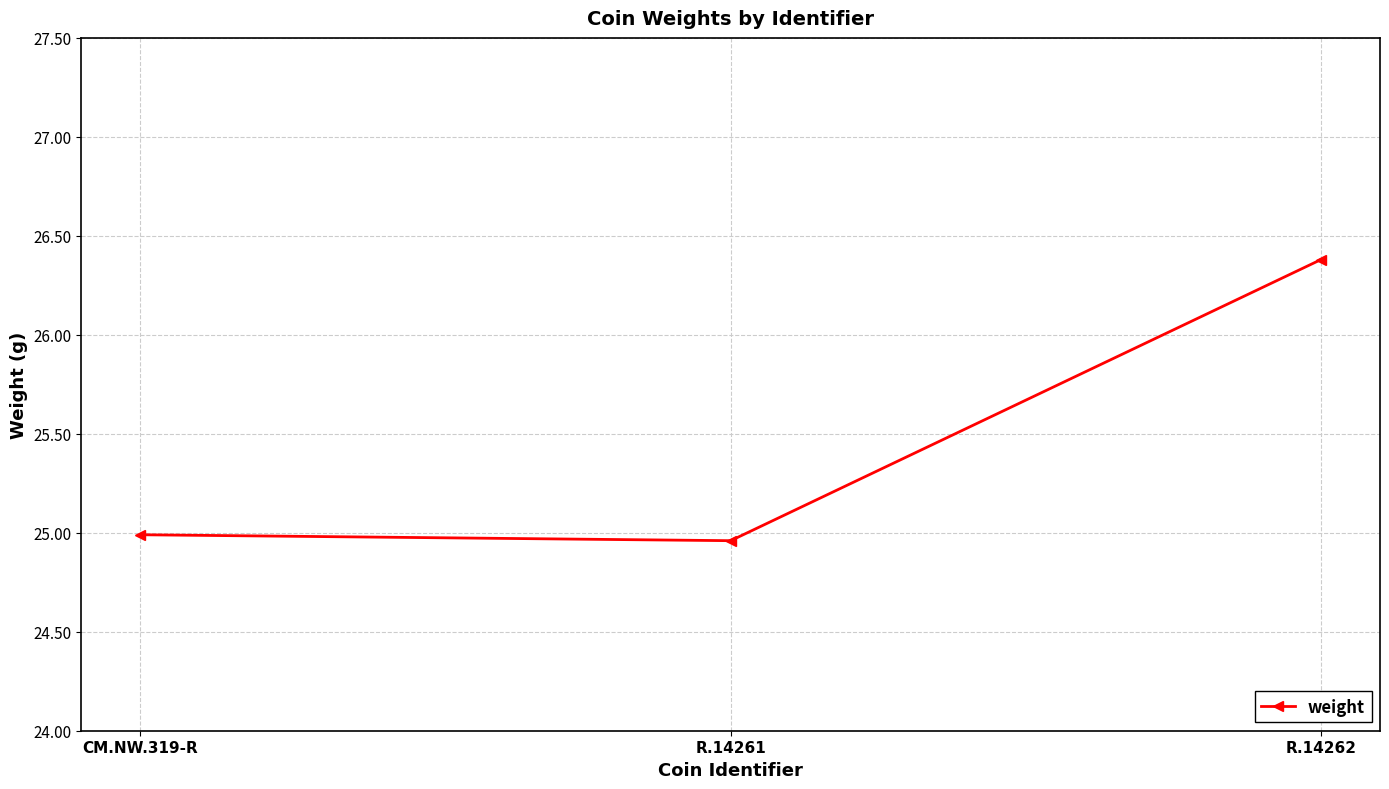

What is the difference between the values at R.14262 and R.14261?

1.4